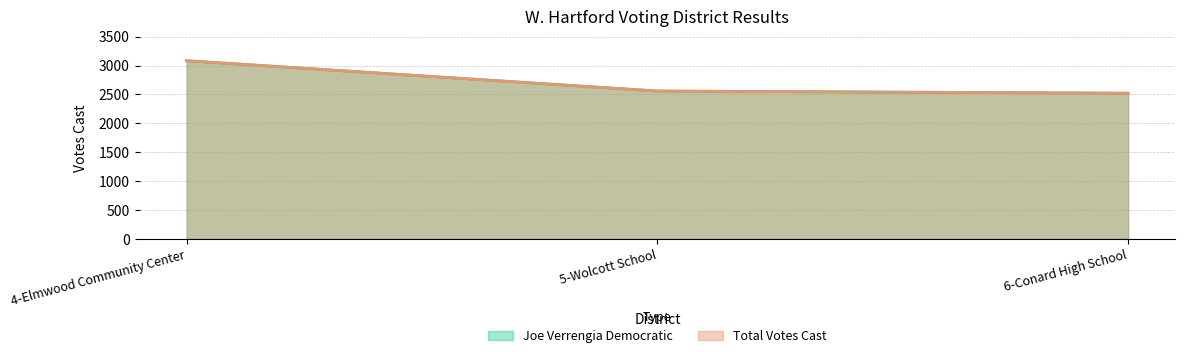

List the series in order of their peak value, lowest first.

Joe Verrengia Democratic, Total Votes Cast